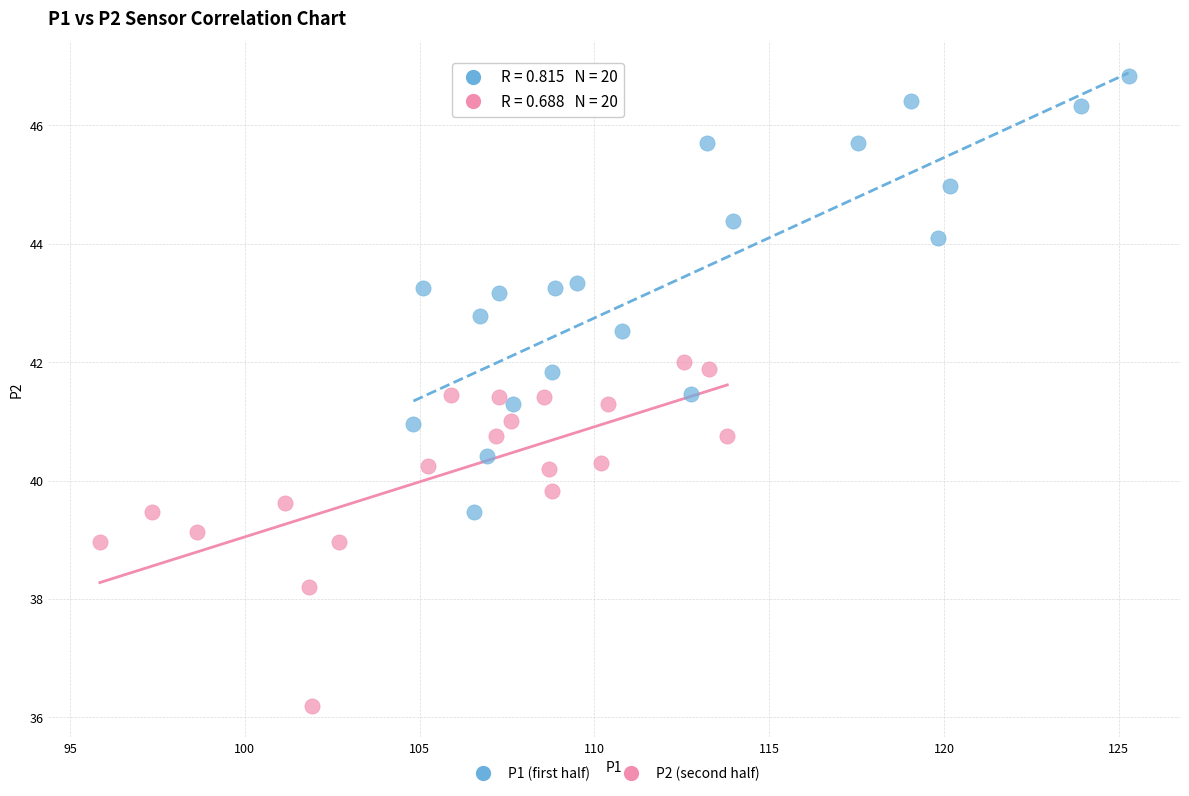

Which series contains the highest Y value?

P1 (first half)